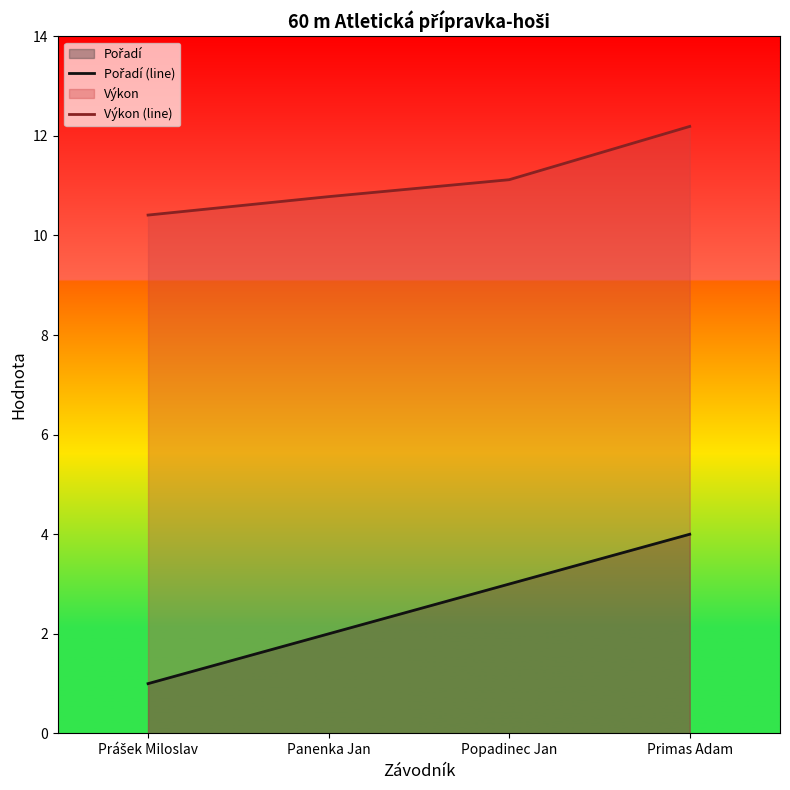

List the series in order of their peak value, highest first.

Výkon (line), Pořadí (line)